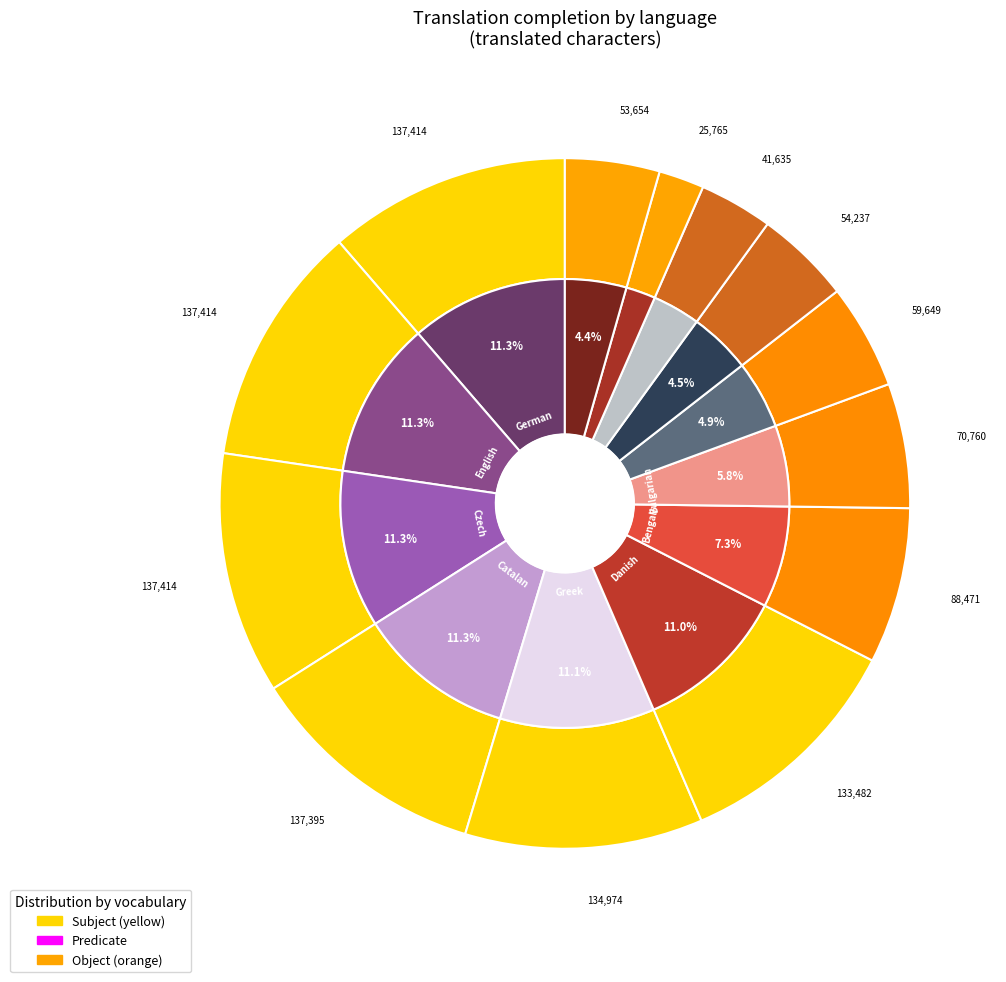

What is the total percentage of Belarusian and English?

16.3%